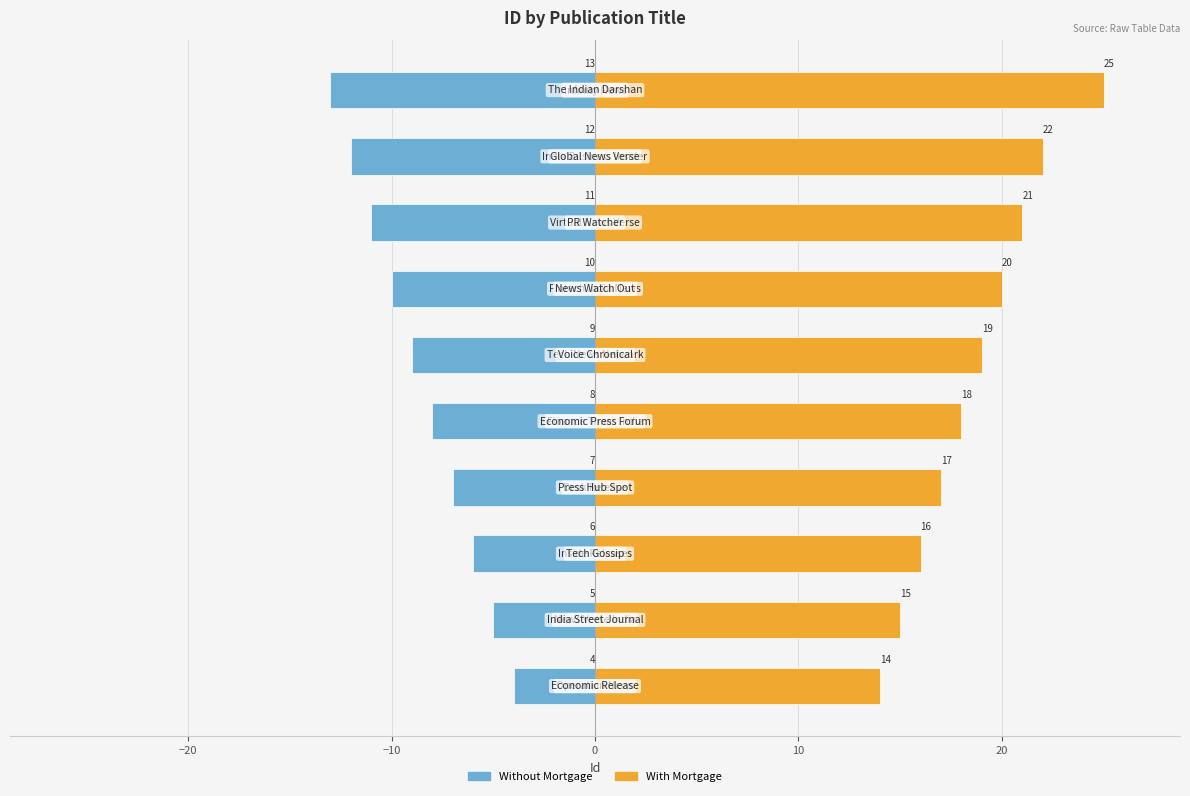

What are all the series names shown in the legend?

Without Mortgage, With Mortgage